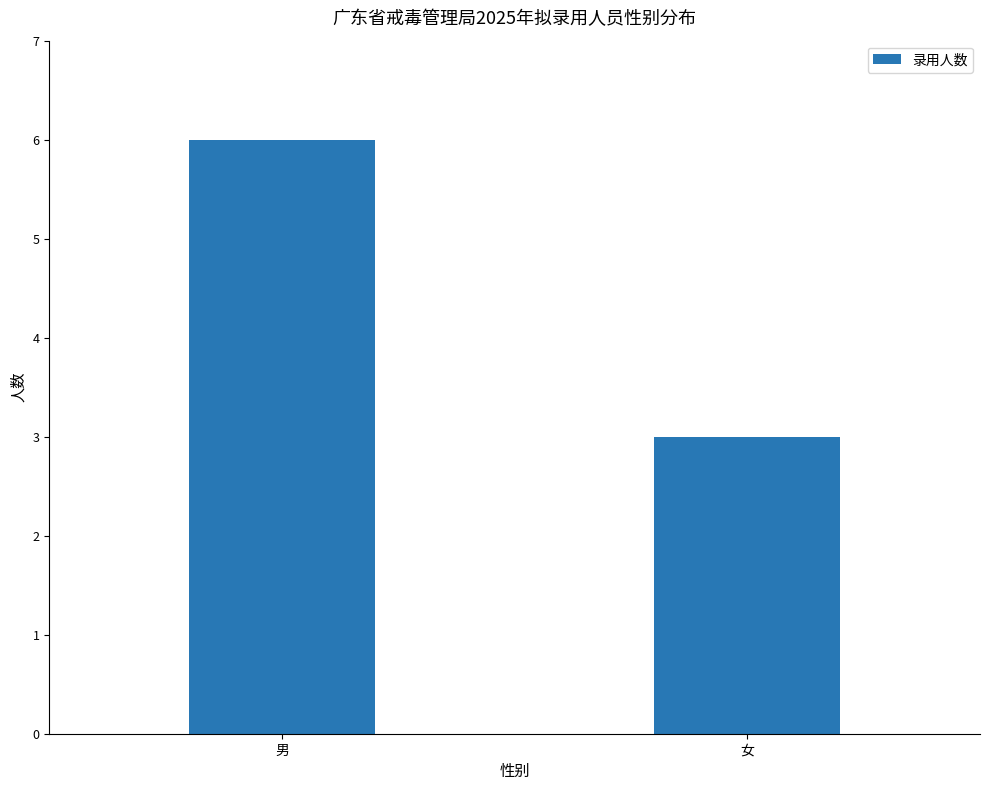

Rank the categories by value from lowest to highest.

女, 男